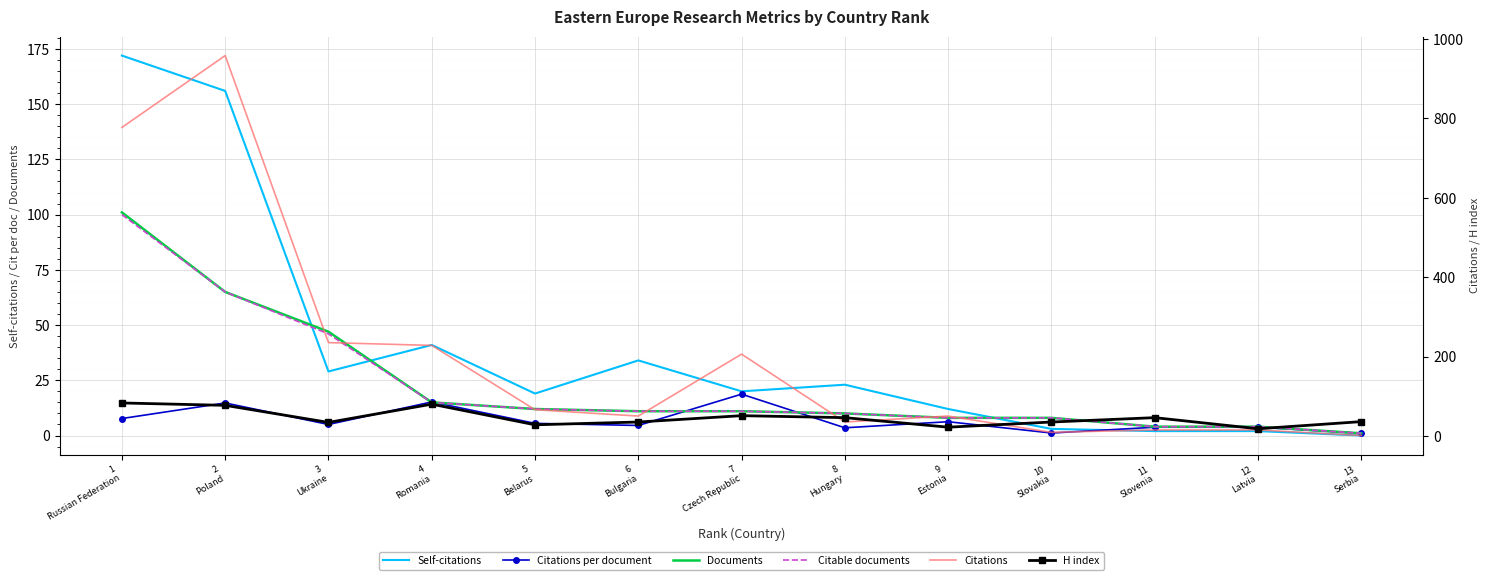

Is the value of H index at 6
Bulgaria greater than the value of Documents at 1
Russian Federation?

No